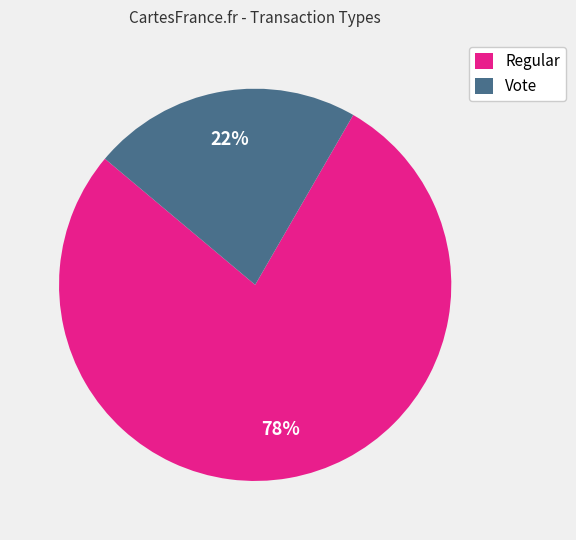

To the nearest percent, what percentage of the pie is Regular?

78%